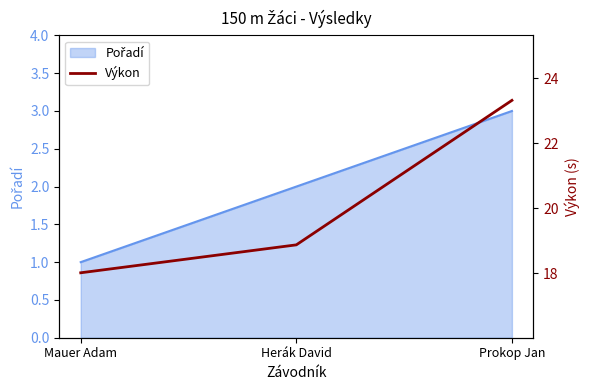

List the labels in order of value, largest first.

Prokop Jan, Herák David, Mauer Adam